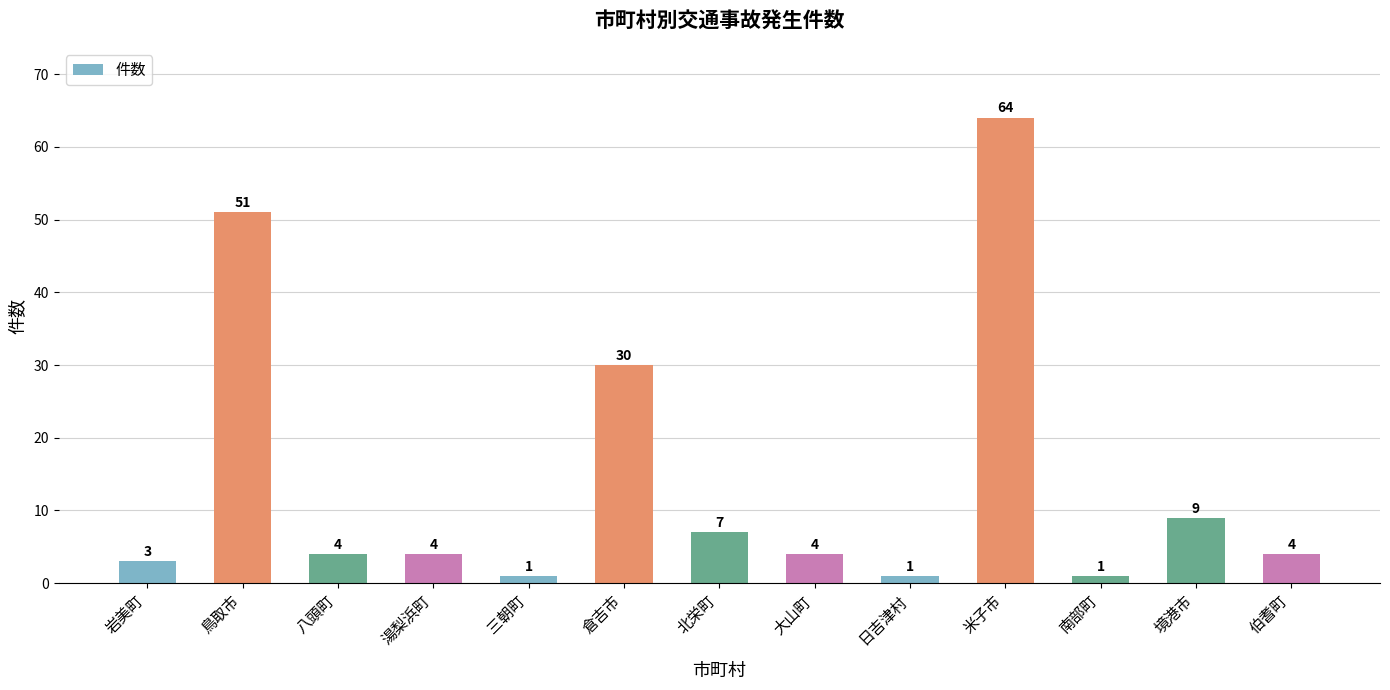

Is it true that the value at 北栄町 is 7?

True